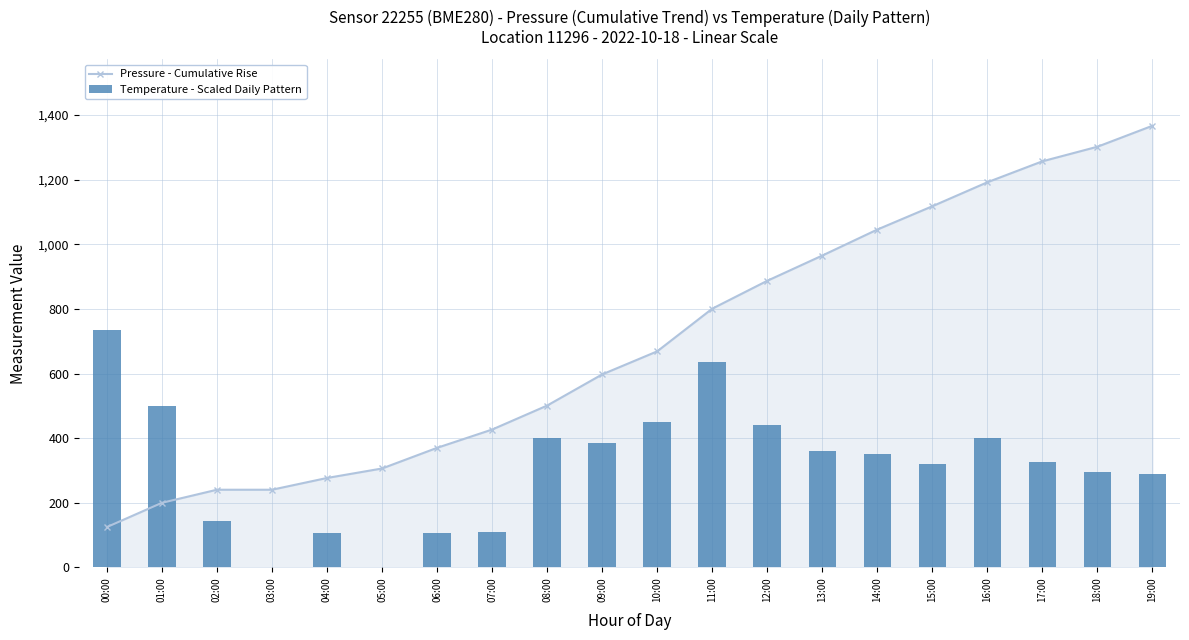

What is the difference between the Temperature - Scaled Daily Pattern values at 04:00 and 08:00?

295.0